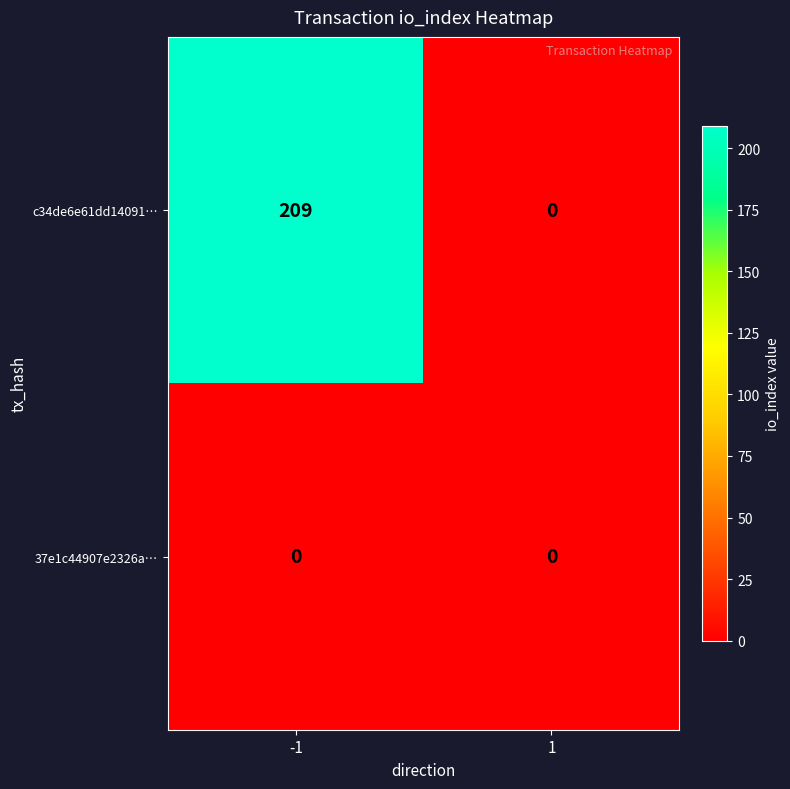

Is it true that c34de6e61dd14091… equals 0 at 1?

True